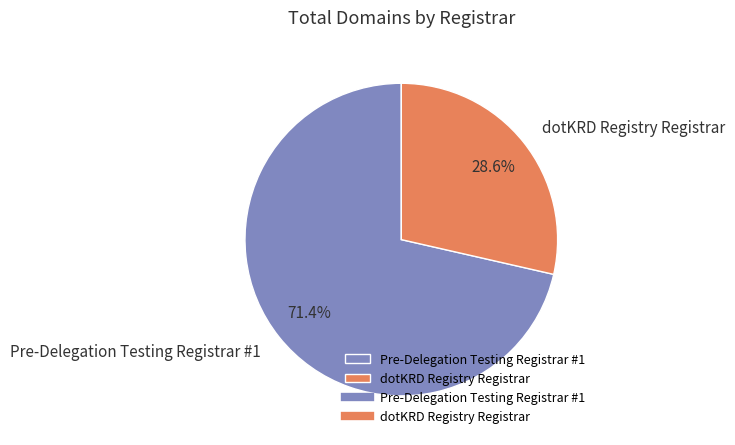

What portion of the pie excludes dotKRD Registry Registrar?

71.4%